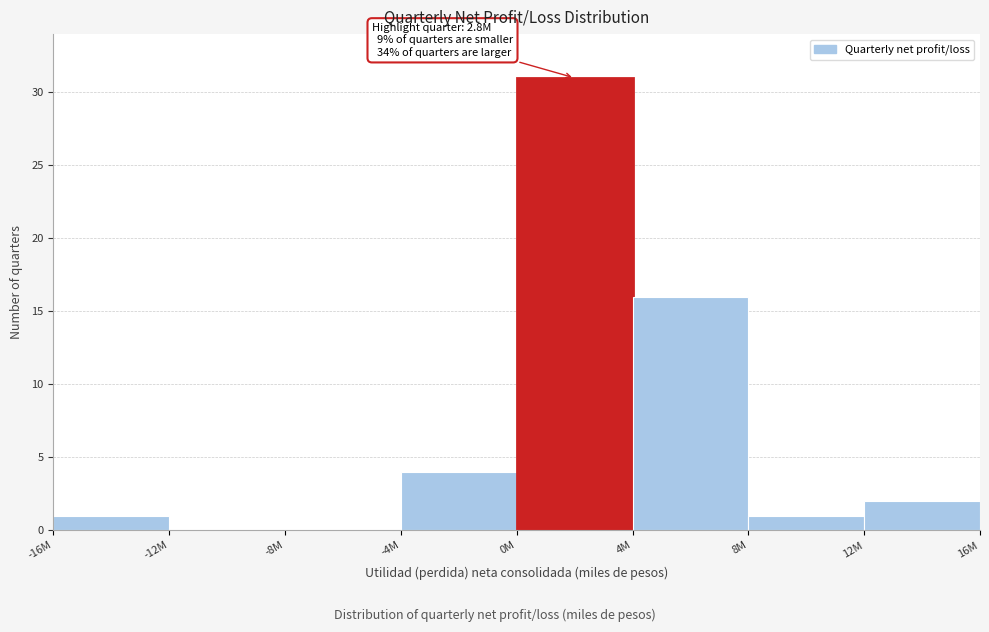

Reading right to left, transcribe all the data shown in this chart.

12M=2	8M=1	4M=16	0M=31	-4M=4	-8M=0	-12M=0	-16M=1